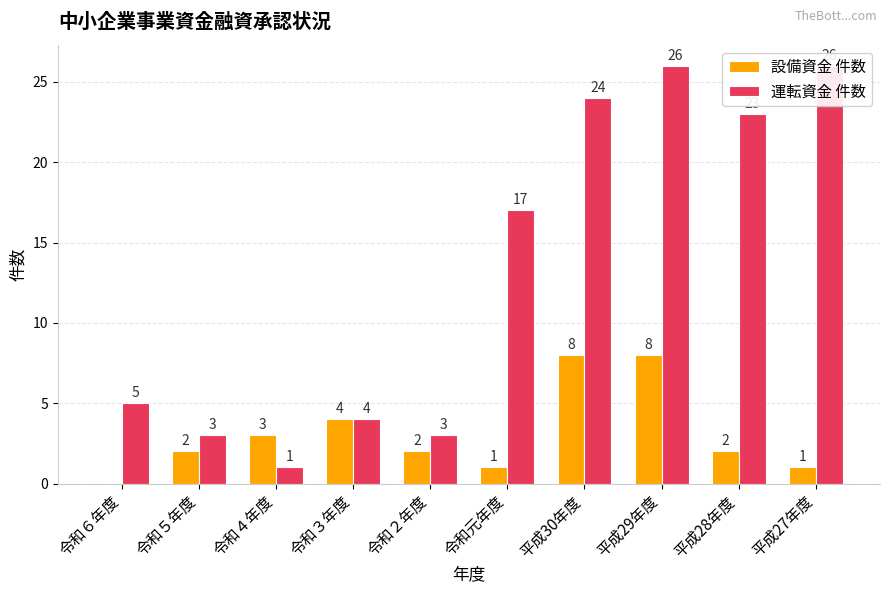

Rank the categories by 設備資金 件数 value from highest to lowest.

平成30年度, 平成29年度, 令和３年度, 令和４年度, 令和５年度, 令和２年度, 平成28年度, 令和元年度, 平成27年度, 令和６年度